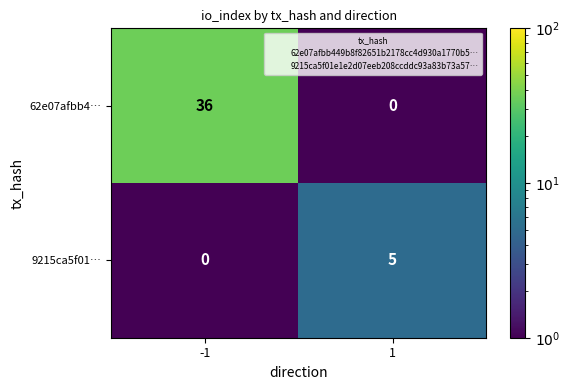

Between -1 and 1, which series saw the biggest shift?

62e07afbb4…